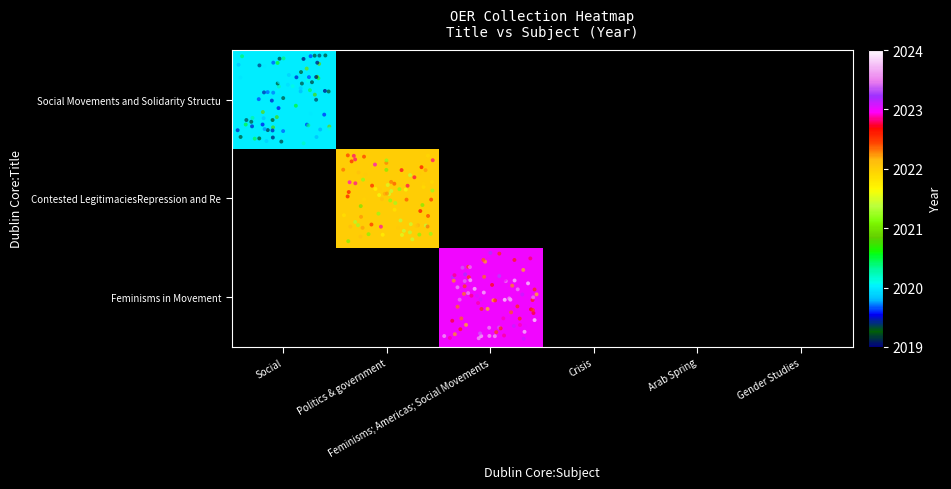

Reading left to right, what are all the values shown in this chart?

Social Movements and Solidarity Structu: 2020	0	0	0	0	0
Contested LegitimaciesRepression and Re: 0	2022	0	0	0	0
Feminisms in Movement: 0	0	2023	0	0	0